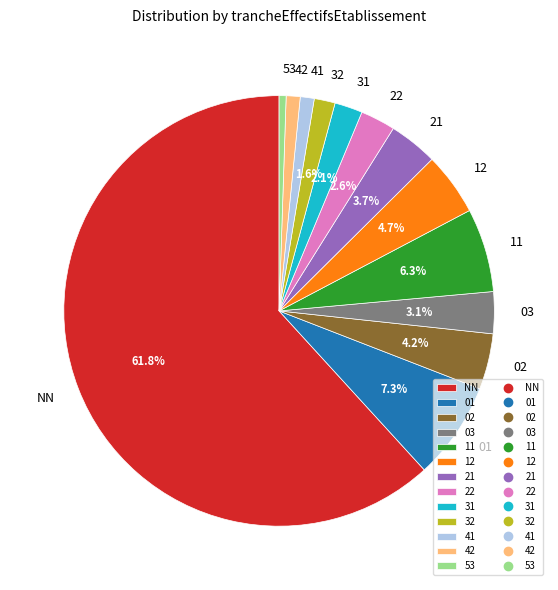

To the nearest percent, what is the difference between the 11 and 22 slice percentages?

4%